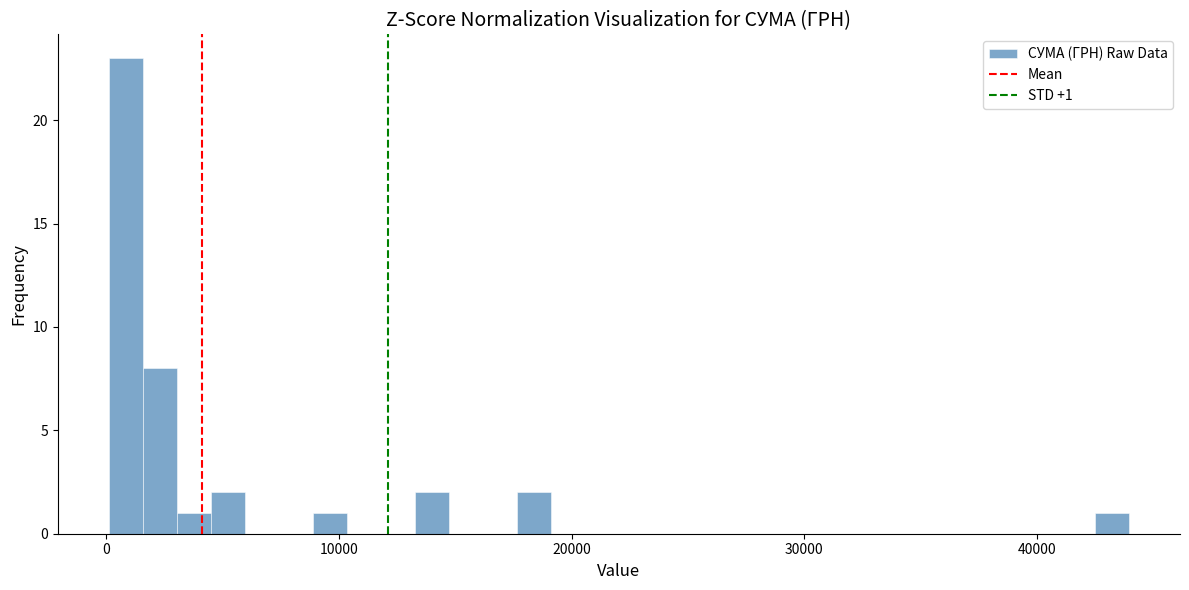

Read against the x-axis, roughly where is the centre of the tallest bar?

1000